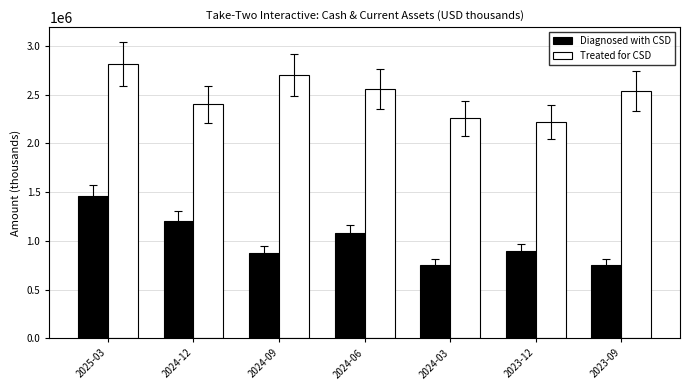

How many categories are shown in the chart?

7